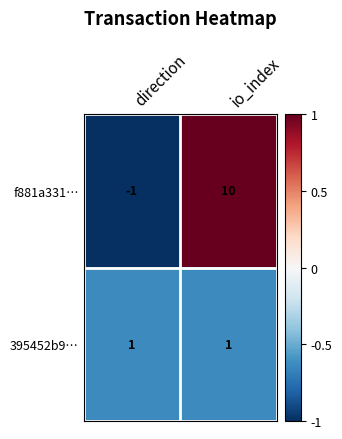

Which label corresponds to the smallest value in the chart?

direction